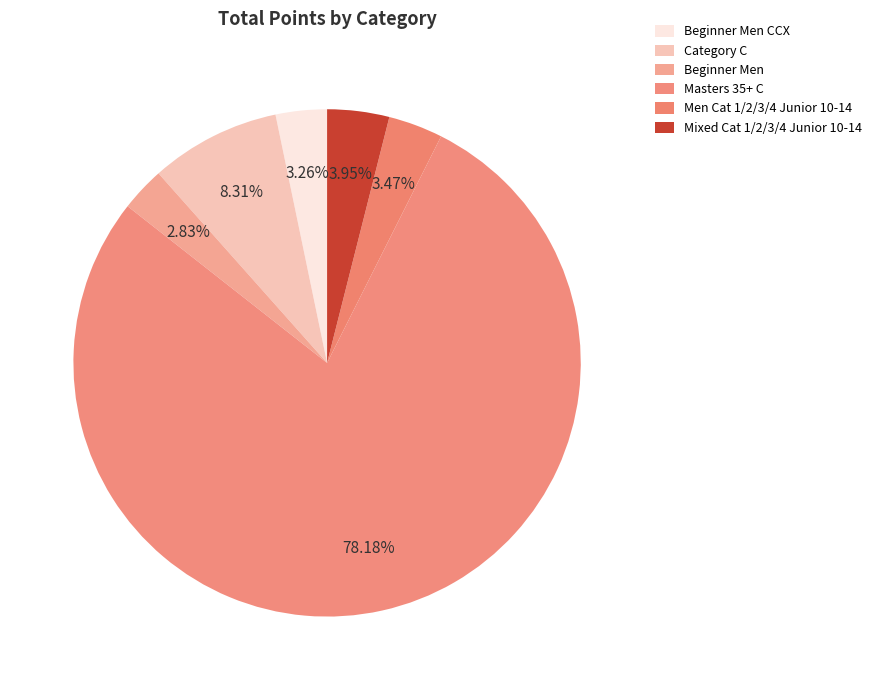

Count the number of slices in the pie.

6